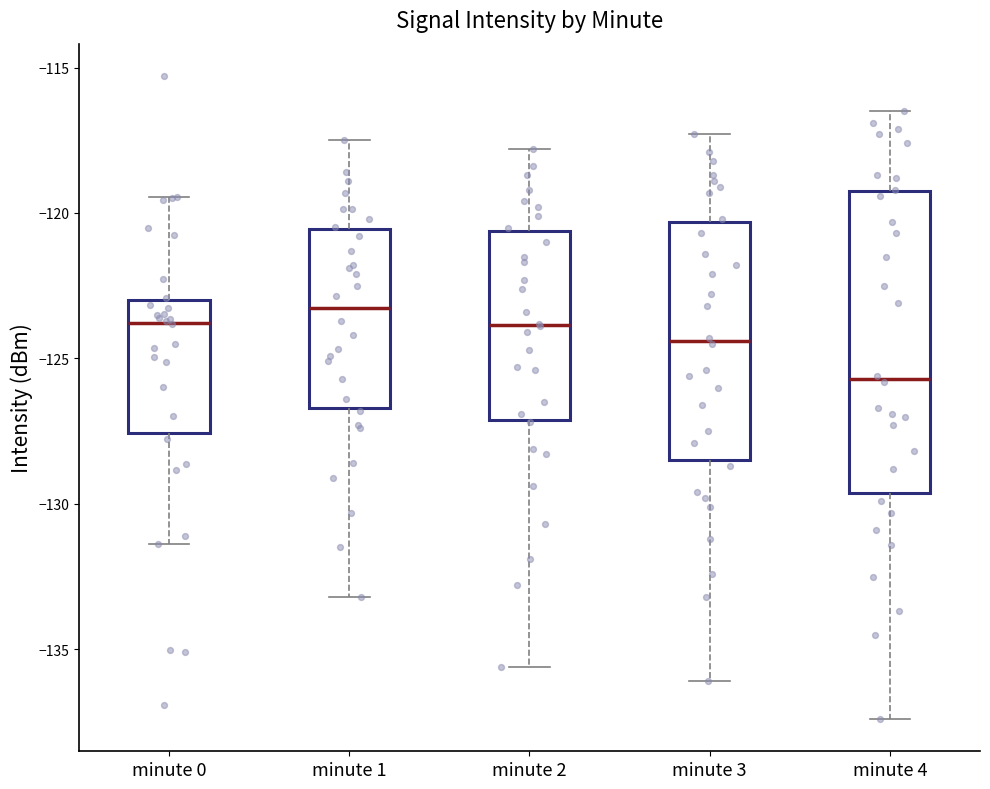

Reading left to right, transcribe this box plot: for each box, give where its median line is, the range the box spans, and where its two whiskers end, as read against the y-axis. The values are not printed on the chart, so give them approximately, as read against the axis.

minute 0: median -124.0, box -127.5 to -123.0, whiskers -131.5 to -119.5
minute 1: median -123.5, box -126.5 to -120.5, whiskers -133.0 to -117.5
minute 2: median -124.0, box -127.0 to -120.5, whiskers -135.5 to -118.0
minute 3: median -124.5, box -128.5 to -120.5, whiskers -136.0 to -117.5
minute 4: median -125.5, box -129.5 to -119.0, whiskers -137.5 to -116.5